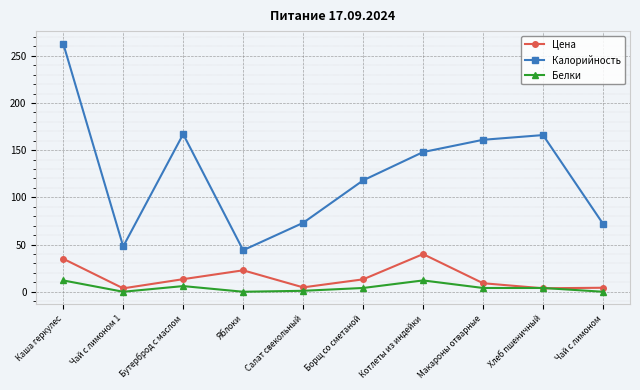

How many interior local valleys does the Калорийность series have?

2